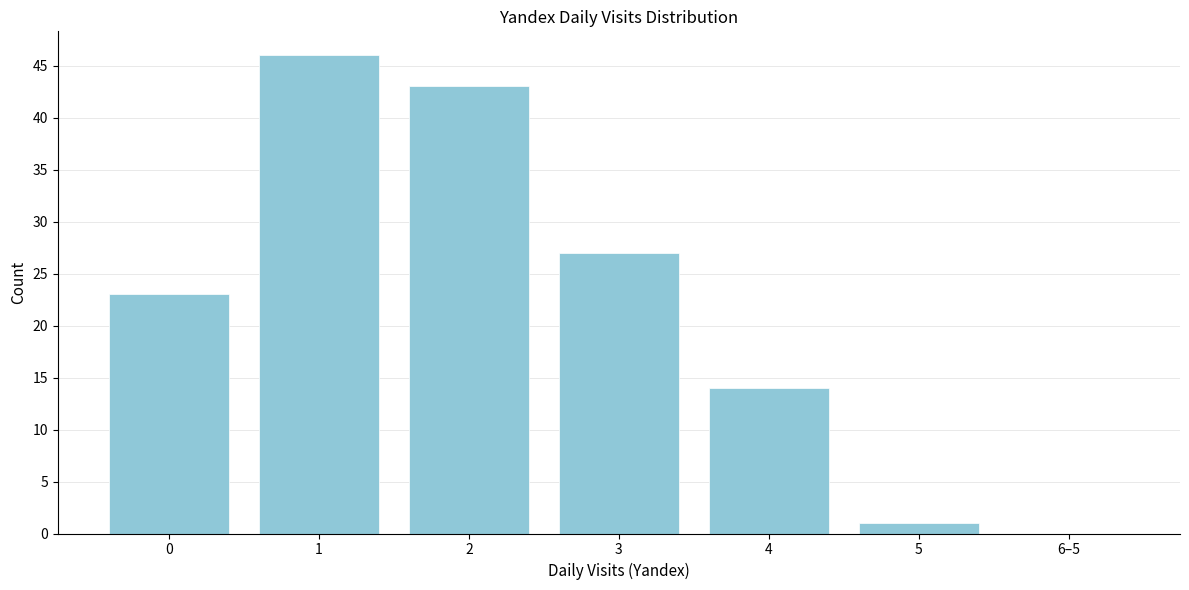

Reading left to right, what are all the values shown in this chart?

0=23	1=46	2=43	3=27	4=14	5=1	6–5=0